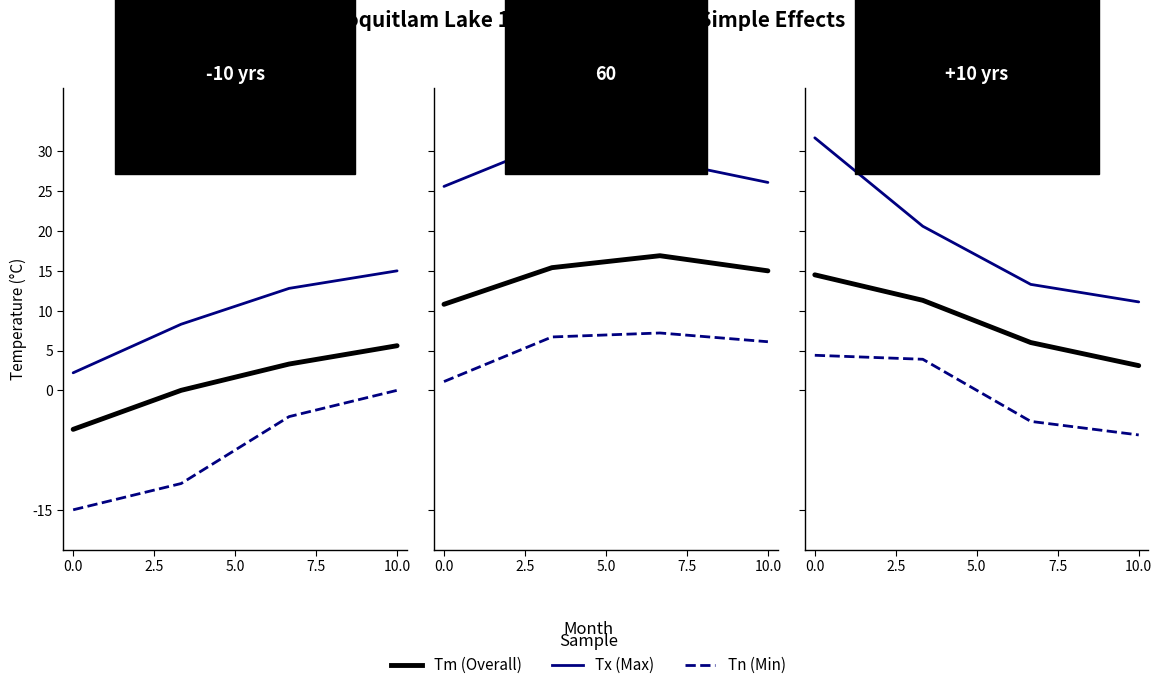

What position from the left is 0.0?

1